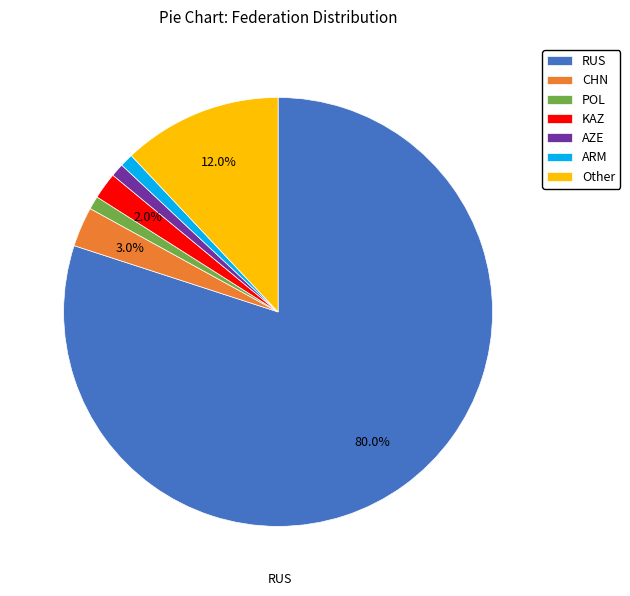

True or false: CHN accounts for 3% of the total.

True